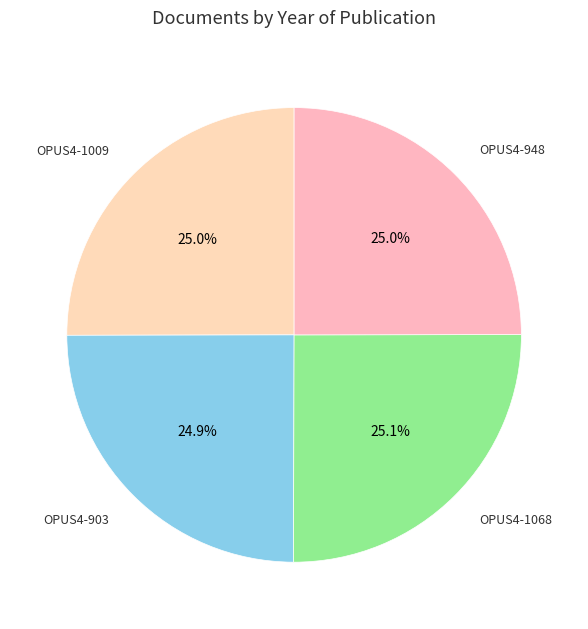

What percentage is the OPUS4-903 slice, to the nearest percent?

25%